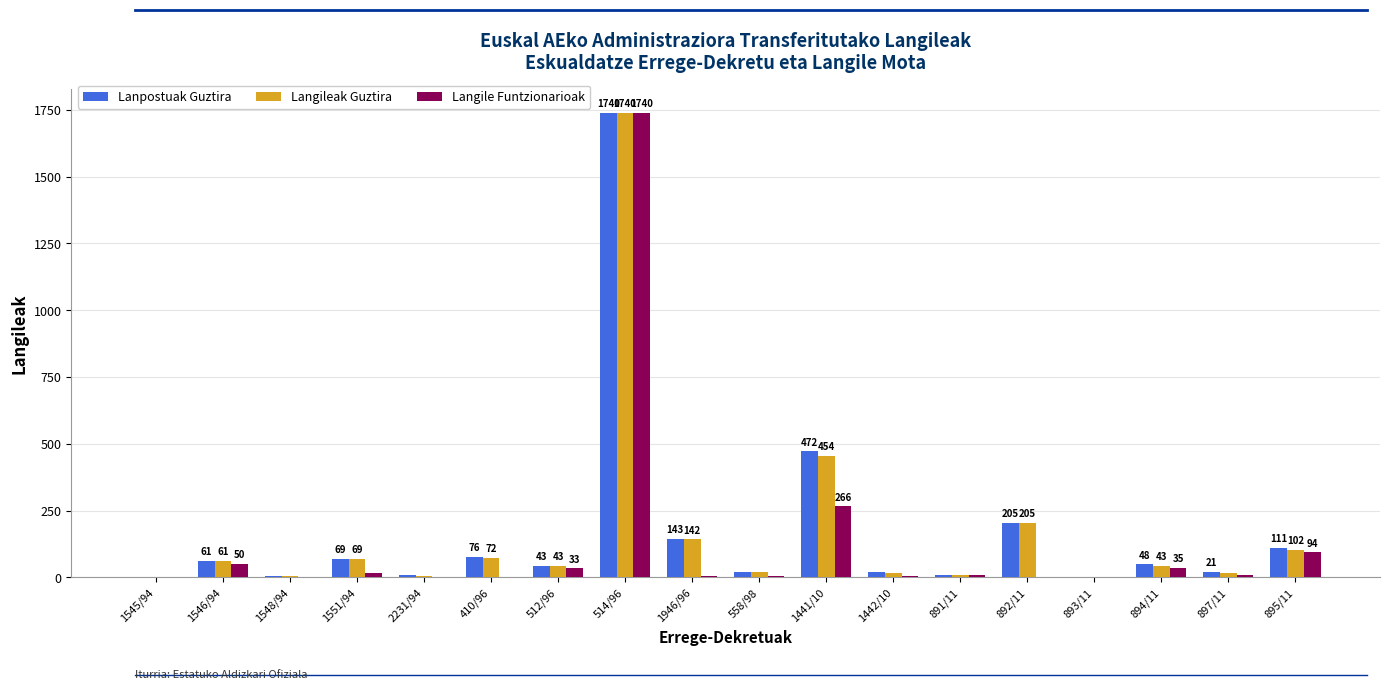

Does the chart contain stacked bars?

No